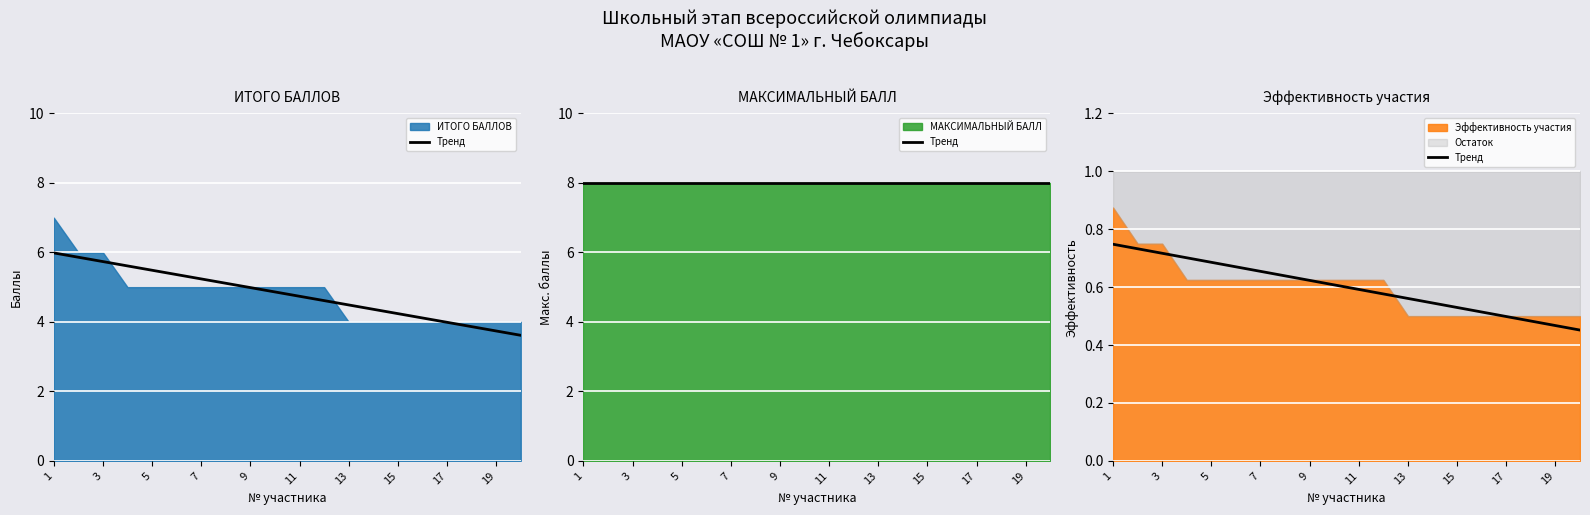

What is the difference between the values at 15 and 10?

0.1